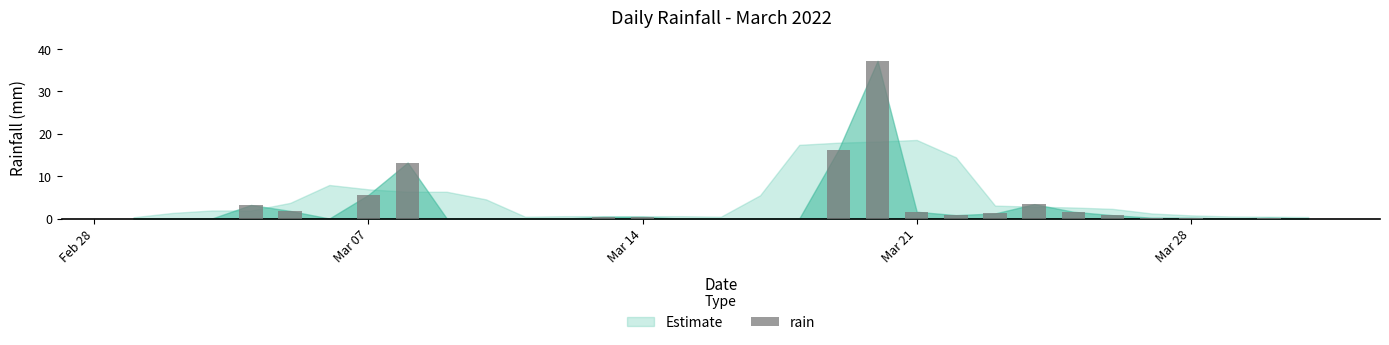

What is the maximum value shown in the chart?

37.2